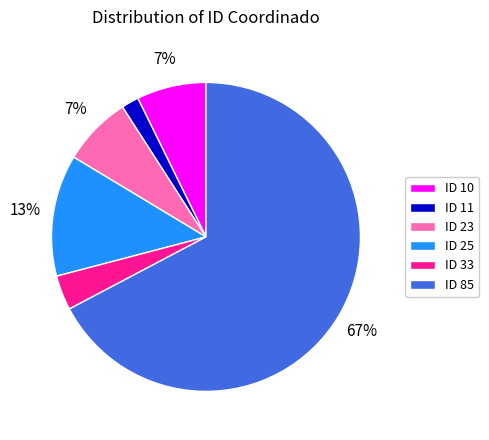

Which slice is the smallest?

ID 11